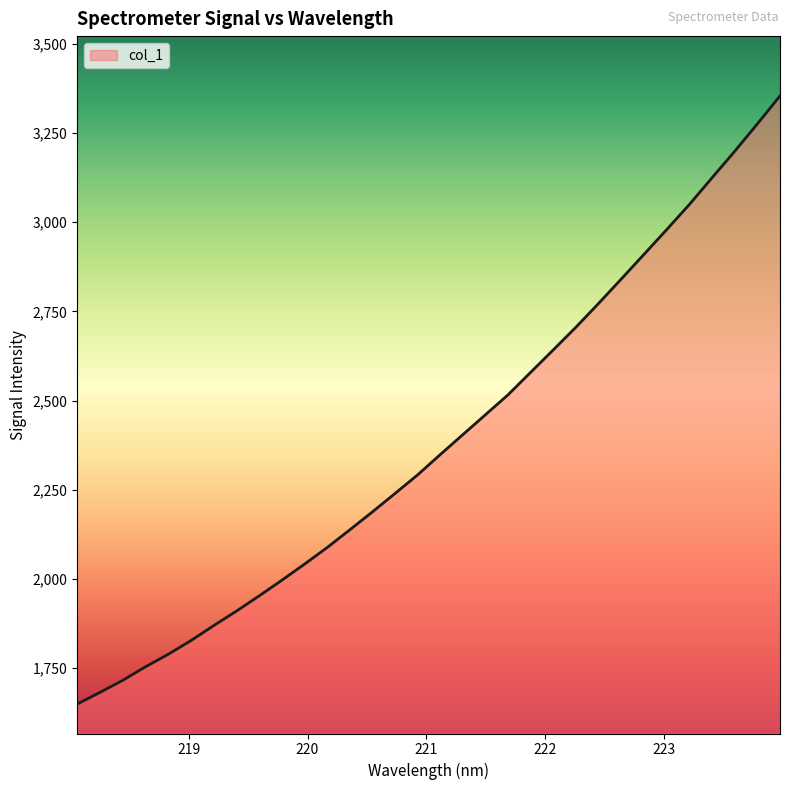

What is the difference between the maximum and minimum values?

1705.2